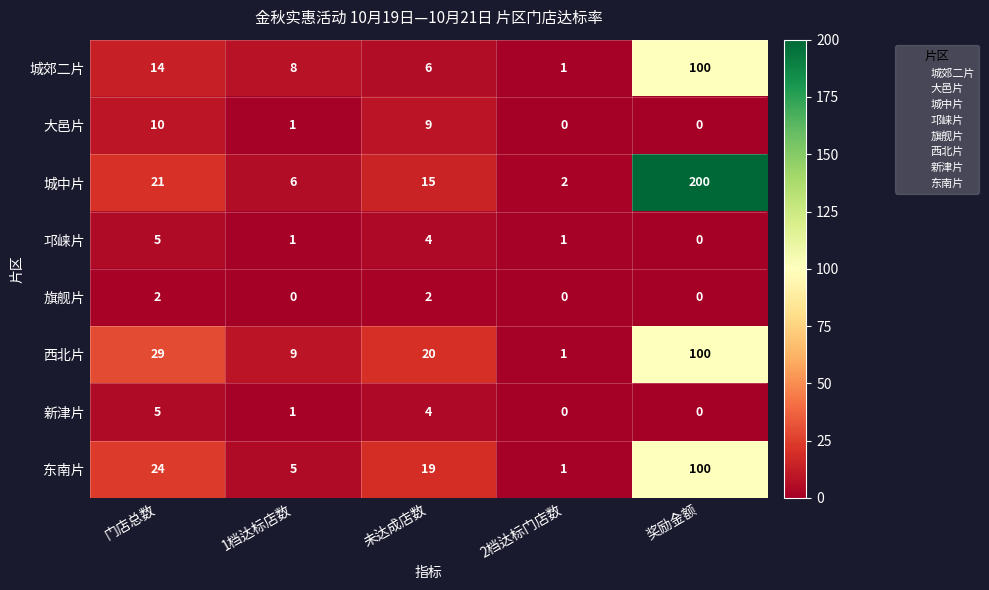

How many 大邑片 values are between 0 and 9?

4